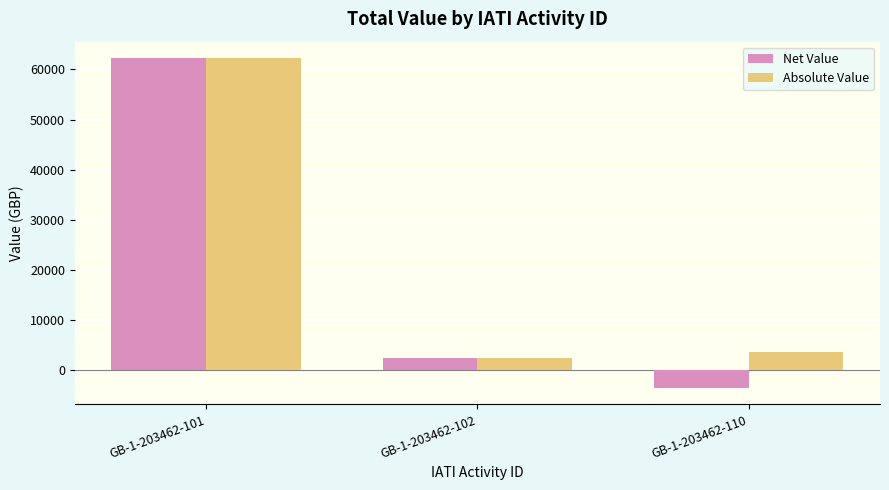

What is the lowest value of the Absolute Value series?

2364